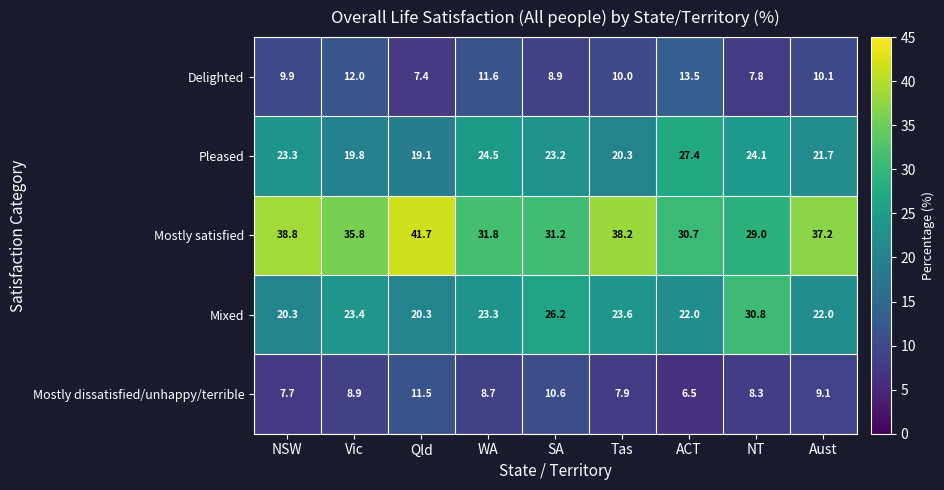

Which series has the widest spread of values?

Mostly satisfied